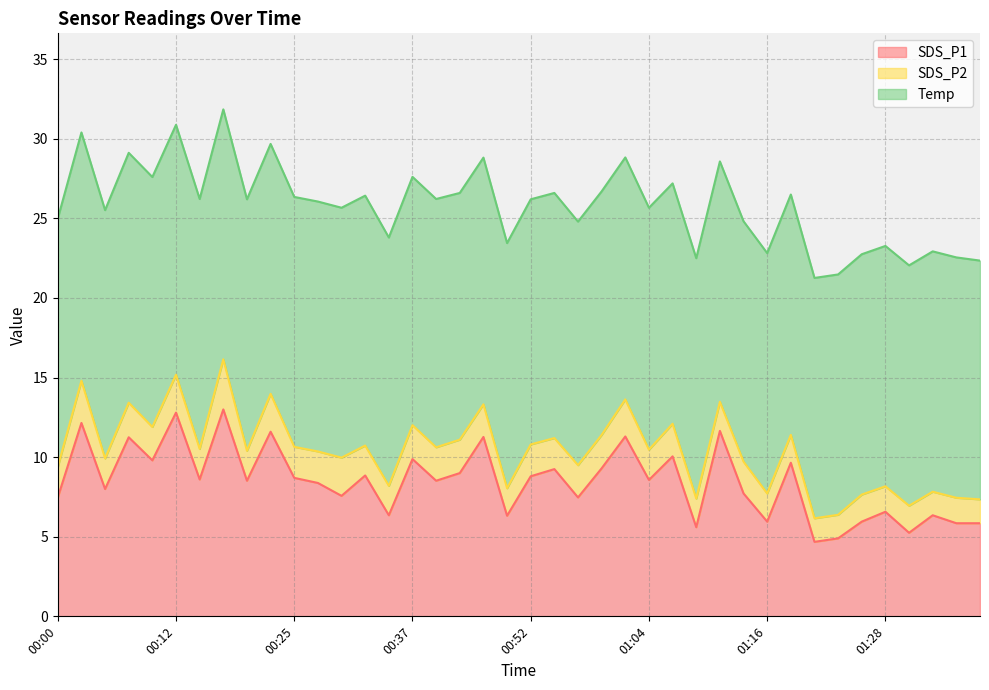

Does the chart display data point markers on the line(s)?

No